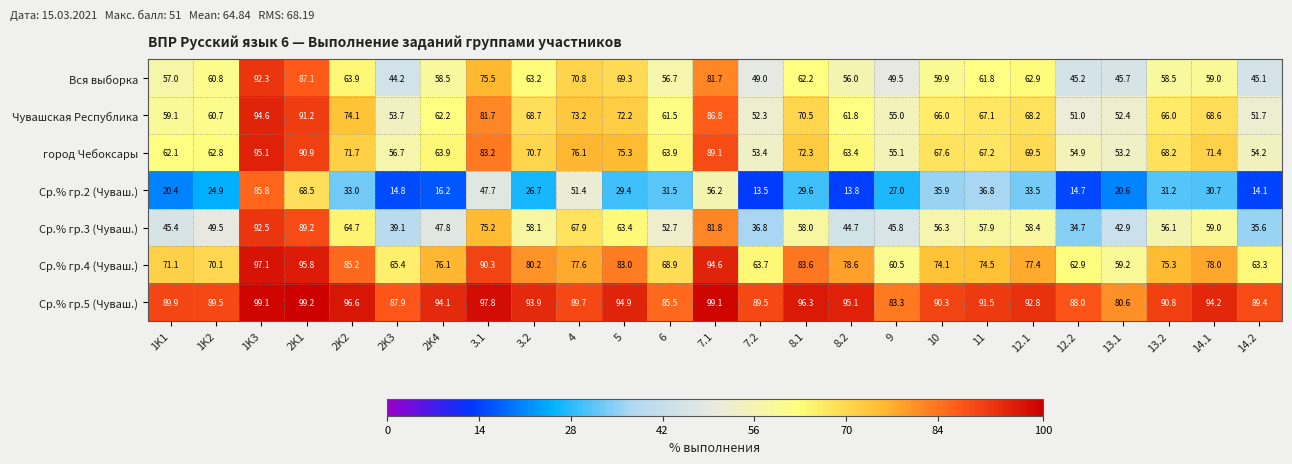

What is the sum of all Чувашская Республика values?

1670.3